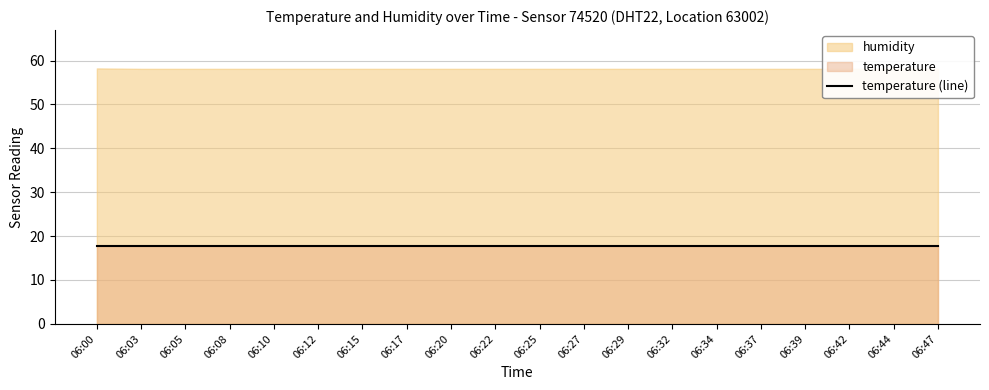

The value of humidity at 06:03 is 58.1. True or false?

True